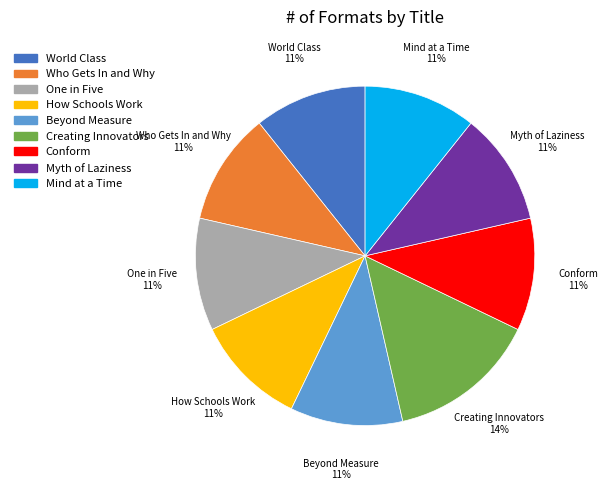

To the nearest percent, what is the average slice percentage?

11%